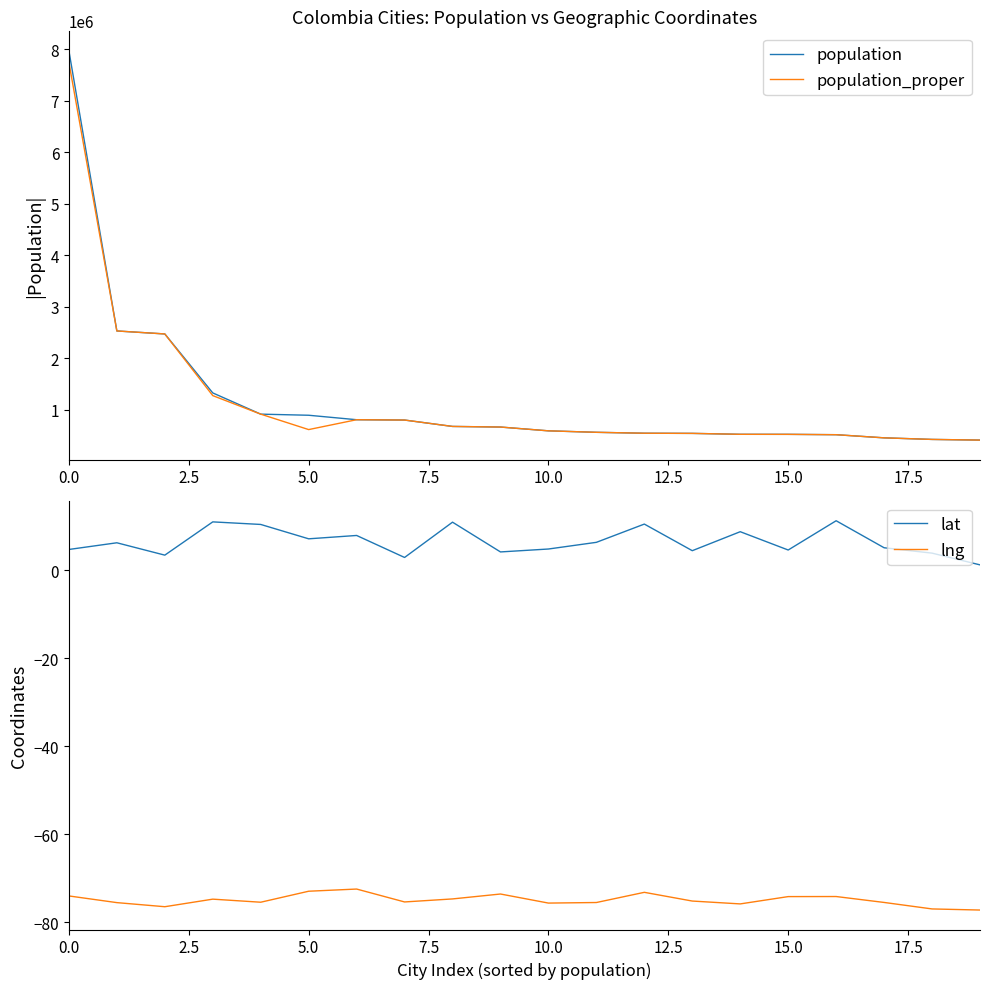

What is the sum of the lat values at 11 and 16?

17.6